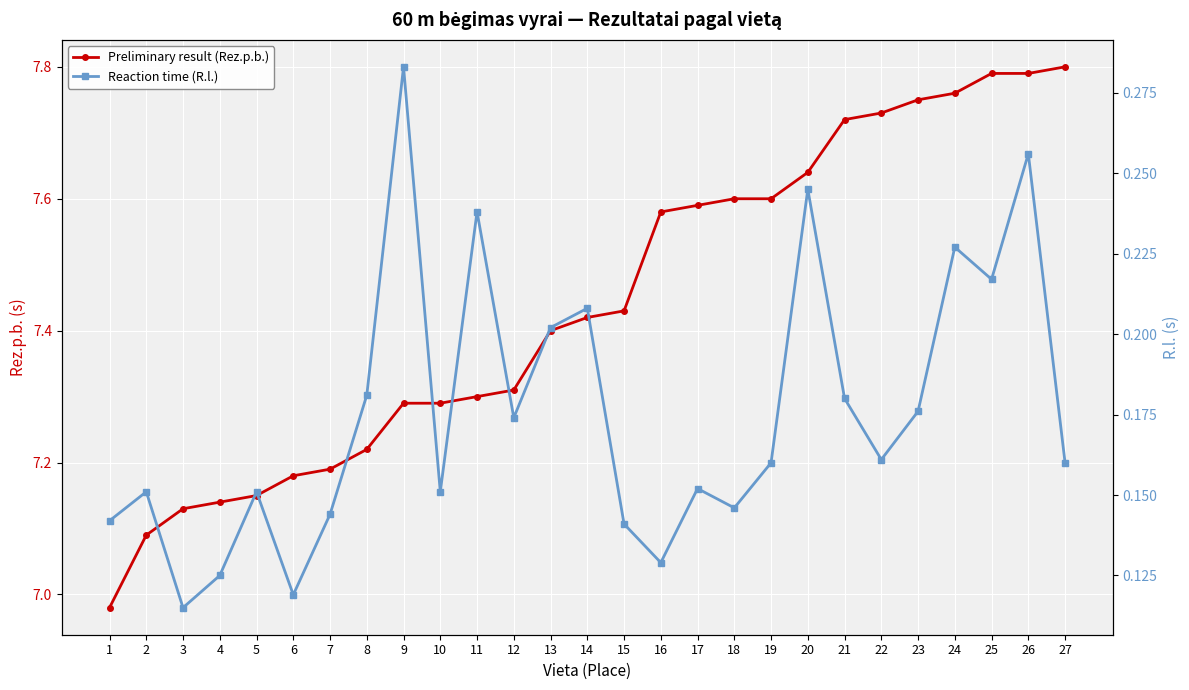

Reading left to right, extract all data points from this chart.

Preliminary result (Rez.p.b.): 1=7.0	2=7.1	3=7.1	4=7.1	5=7.2	6=7.2	7=7.2	8=7.2	9=7.3	10=7.3	11=7.3	12=7.3	13=7.4	14=7.4	15=7.4	16=7.6	17=7.6	18=7.6	19=7.6	20=7.6	21=7.7	22=7.7	23=7.8	24=7.8	25=7.8	26=7.8	27=7.8
Reaction time (R.l.): 1=0.1	2=0.2	3=0.1	4=0.1	5=0.2	6=0.1	7=0.1	8=0.2	9=0.3	10=0.2	11=0.2	12=0.2	13=0.2	14=0.2	15=0.1	16=0.1	17=0.2	18=0.1	19=0.2	20=0.2	21=0.2	22=0.2	23=0.2	24=0.2	25=0.2	26=0.3	27=0.2